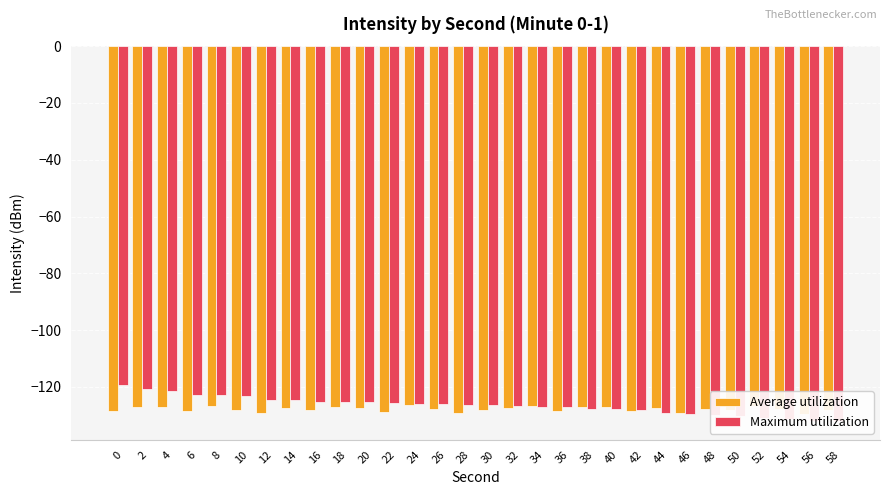

How many distinct data groups are displayed?

2